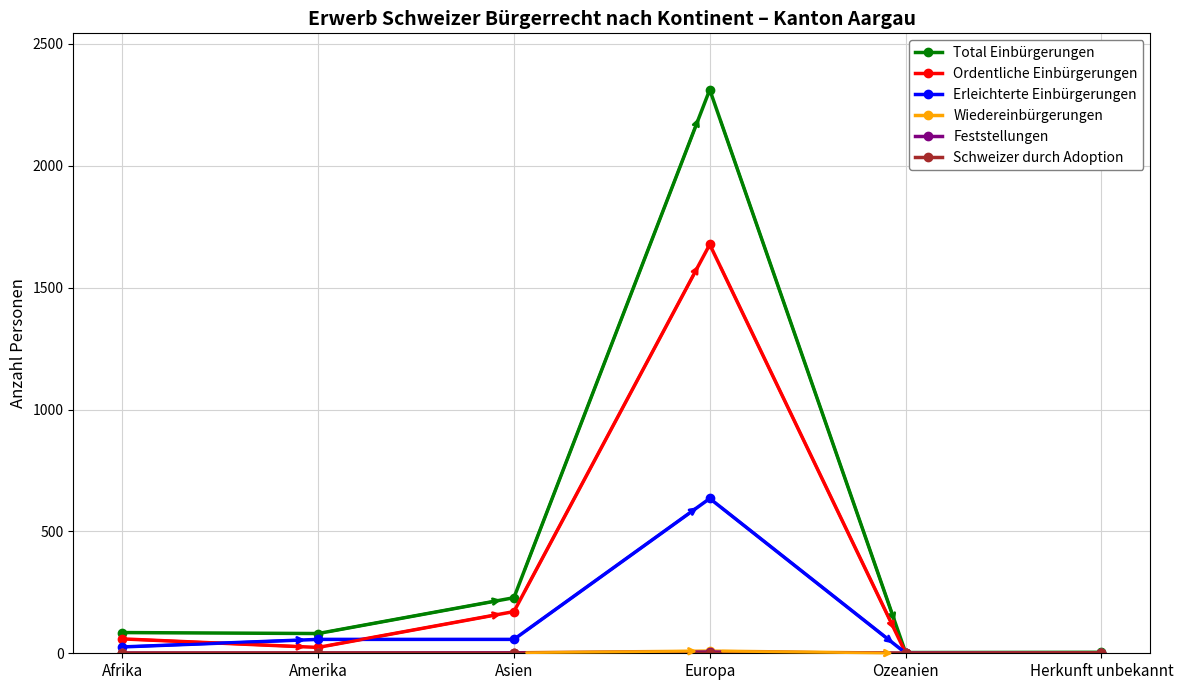

Which series has the largest range (max minus min)?

Total Einbürgerungen